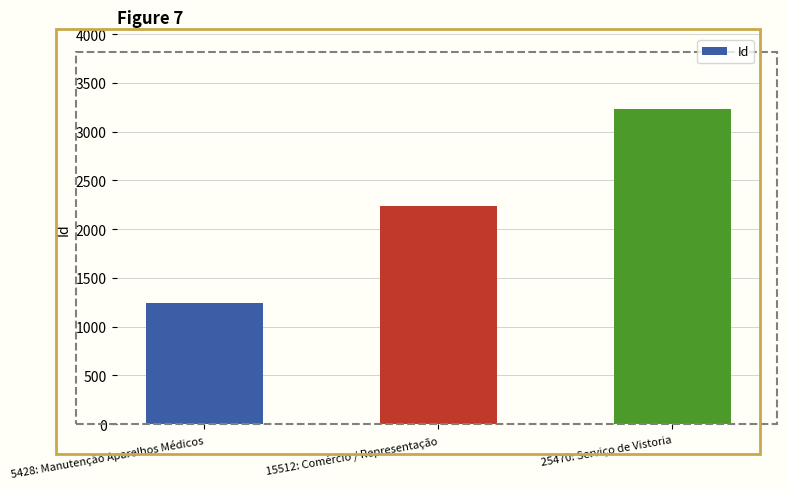

What is the sum of all values?

6717